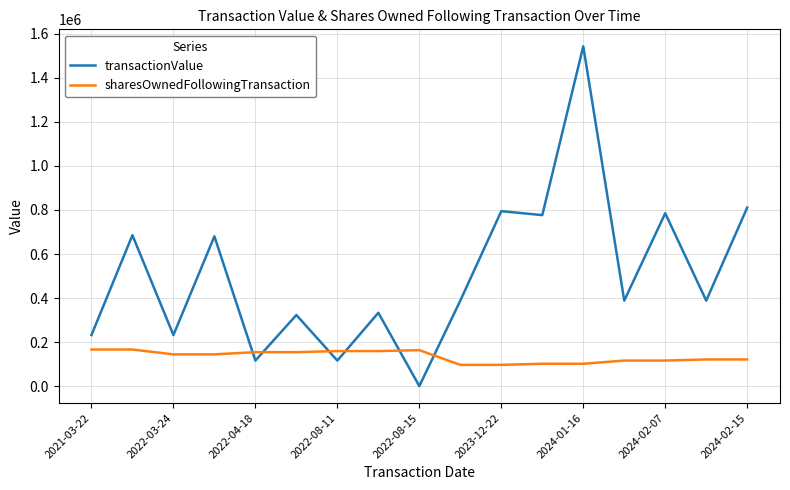

What is the maximum value for sharesOwnedFollowingTransaction?

166095